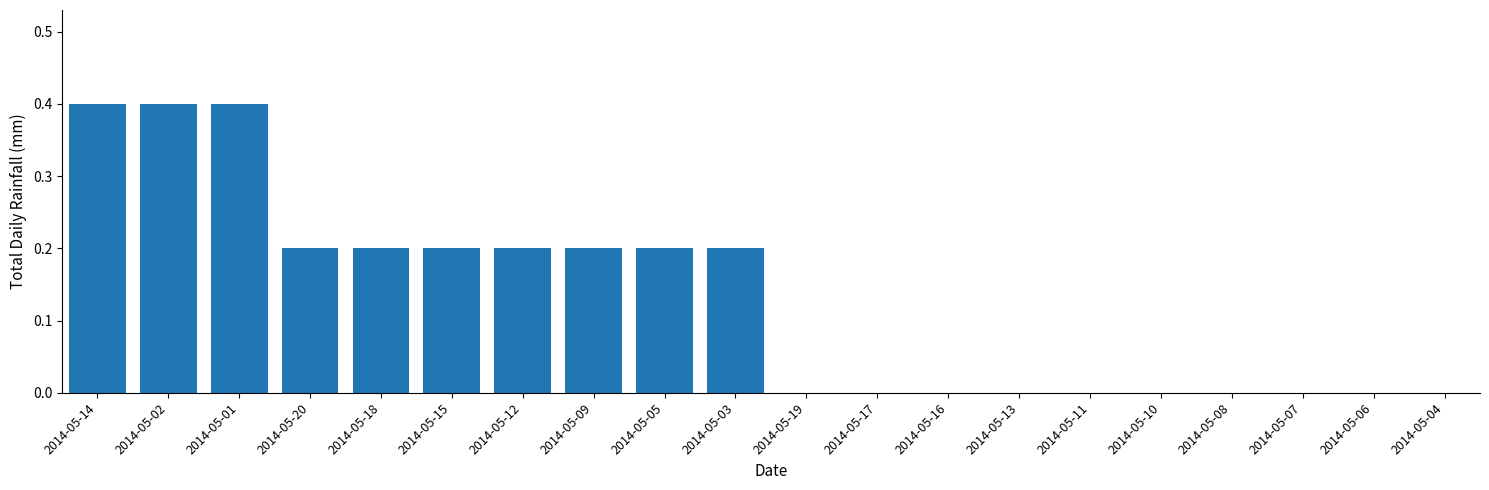

Count the number of data series in this chart.

1